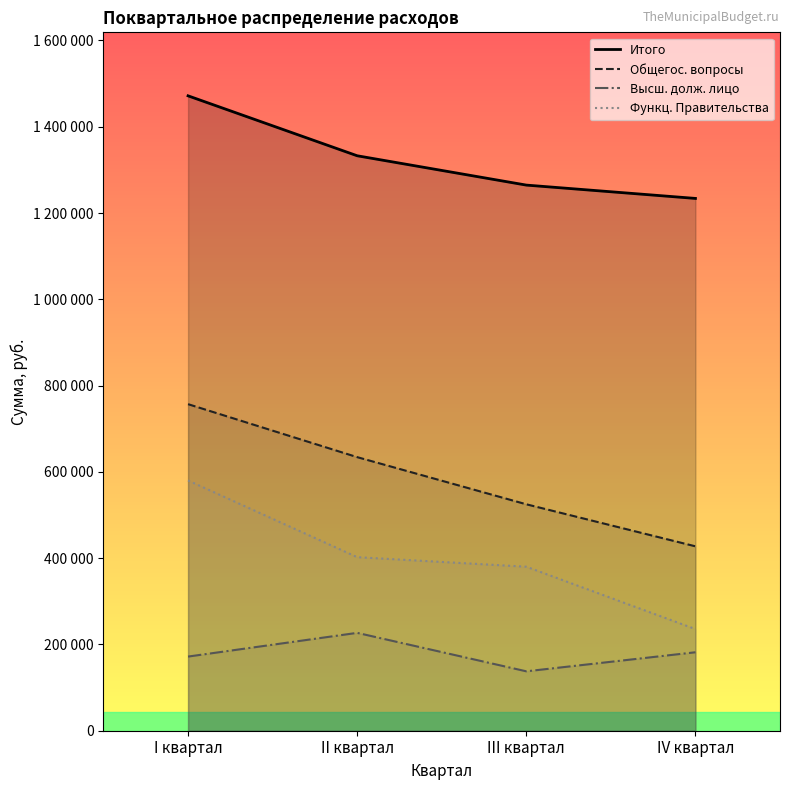

Where does the Высш. долж. лицо series first go above 181864?

II квартал